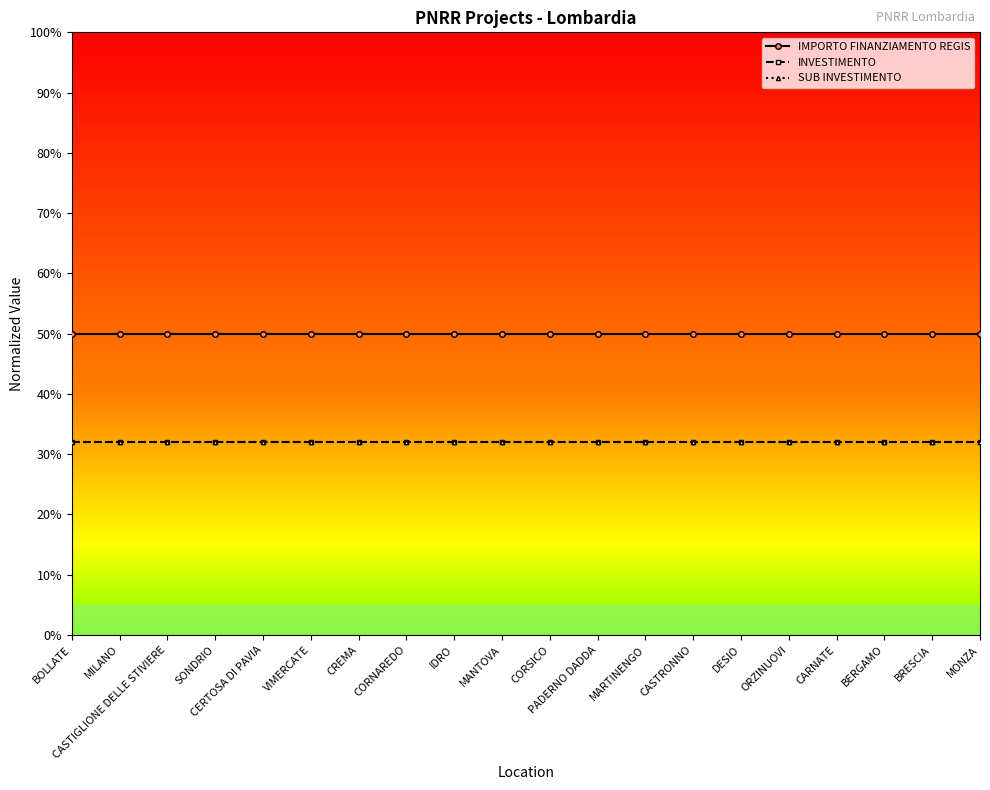

Does the chart have visible grid lines?

No